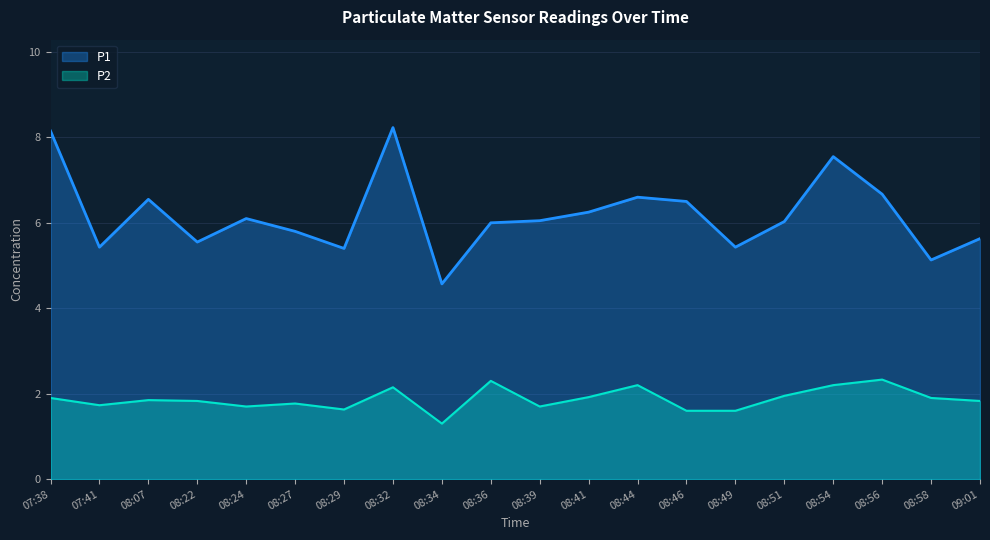

What is the difference between the second highest and minimum values in the P2 series?

1.0